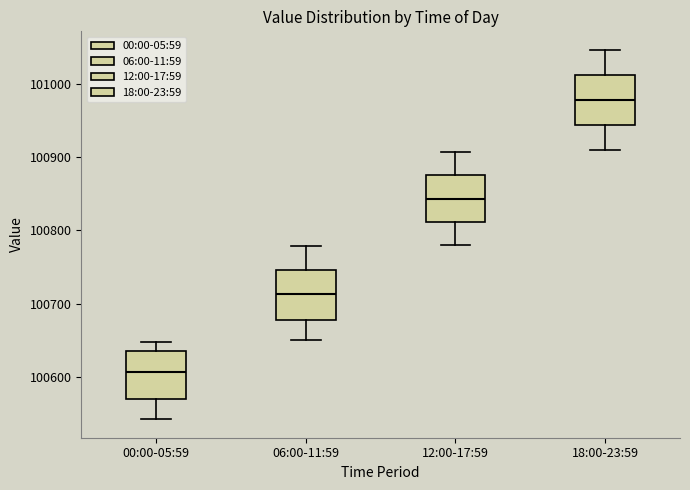

Reading left to right, transcribe this box plot: for each box, give where its median line is, the range the box spans, and where its two whiskers end, as read against the y-axis. The values are not printed on the chart, so give them approximately, as read against the axis.

00:00-05:59: median 100610, box 100570 to 100640, whiskers 100540 to 100650
06:00-11:59: median 100710, box 100680 to 100750, whiskers 100650 to 100780
12:00-17:59: median 100840, box 100810 to 100880, whiskers 100780 to 100910
18:00-23:59: median 100980, box 100940 to 101010, whiskers 100910 to 101050